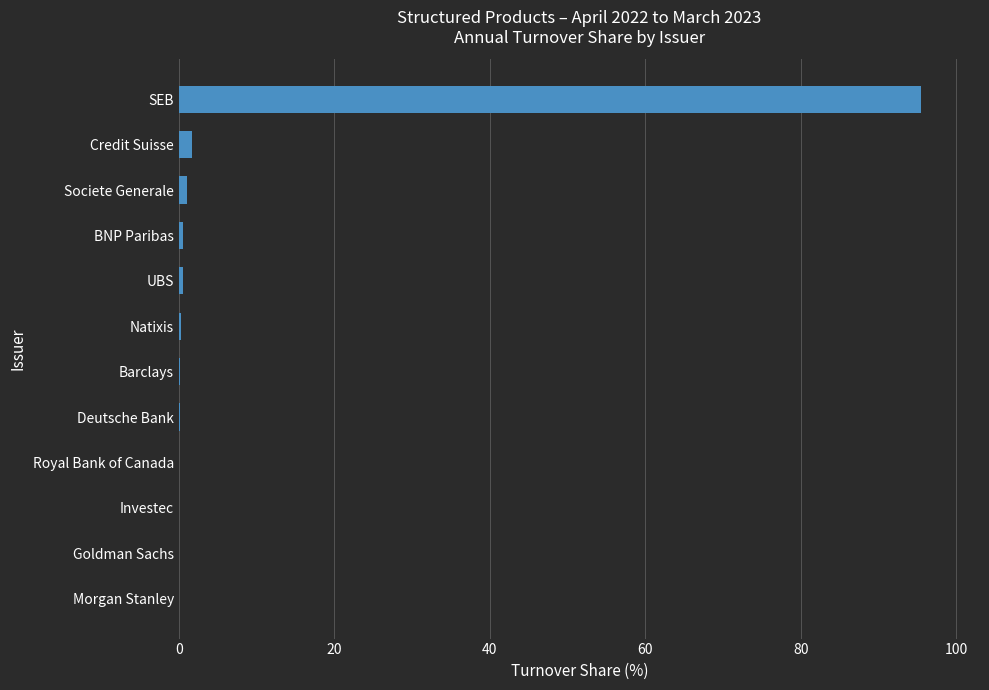

The chart shows a value of 95.4 at SEB. True or false?

True